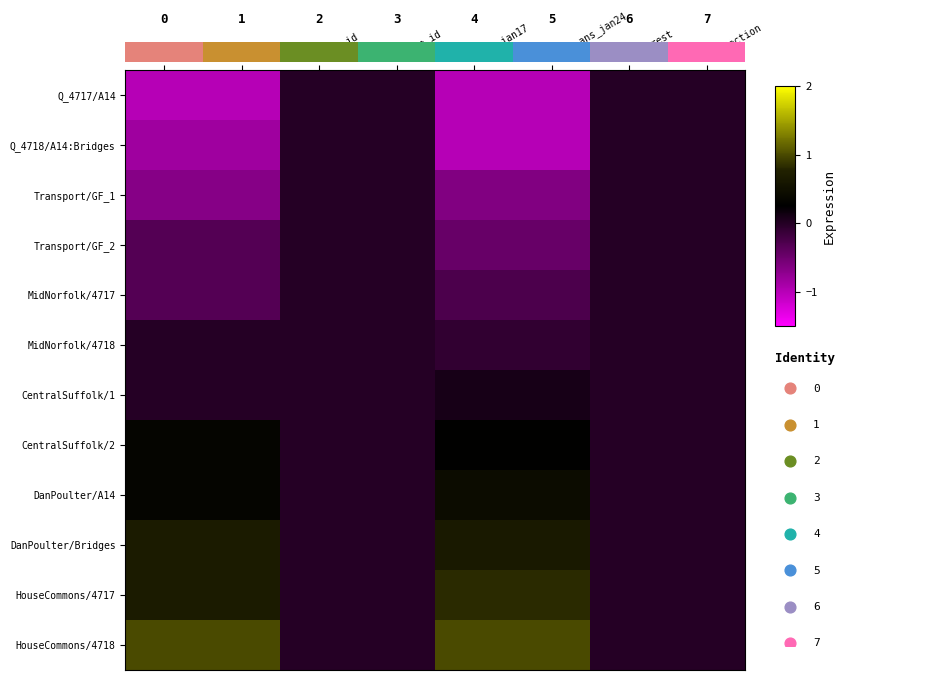

At which category is the sum across all series the highest?

dept_id